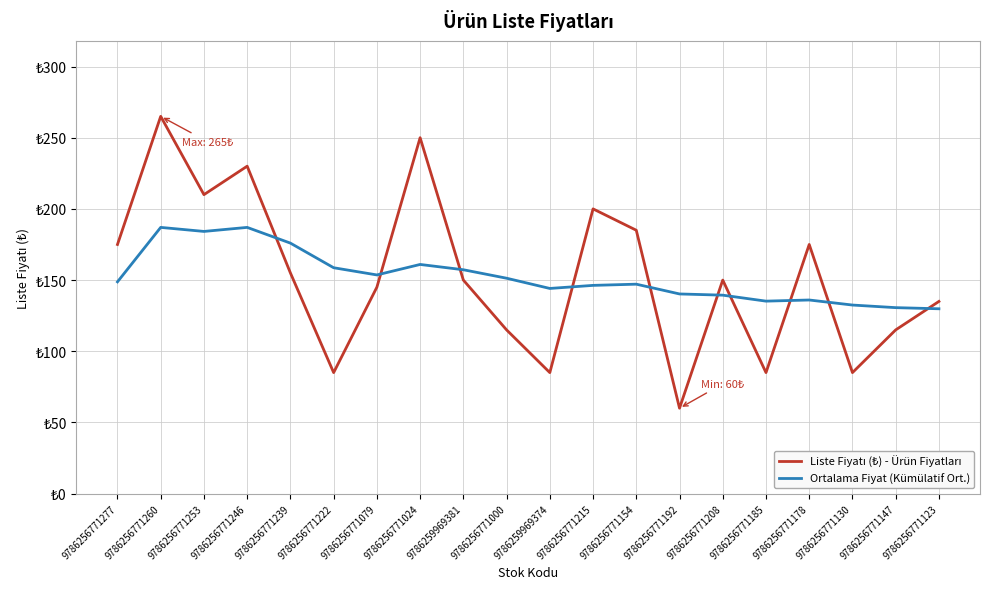

At how many categories does at least one series exceed 212?

3